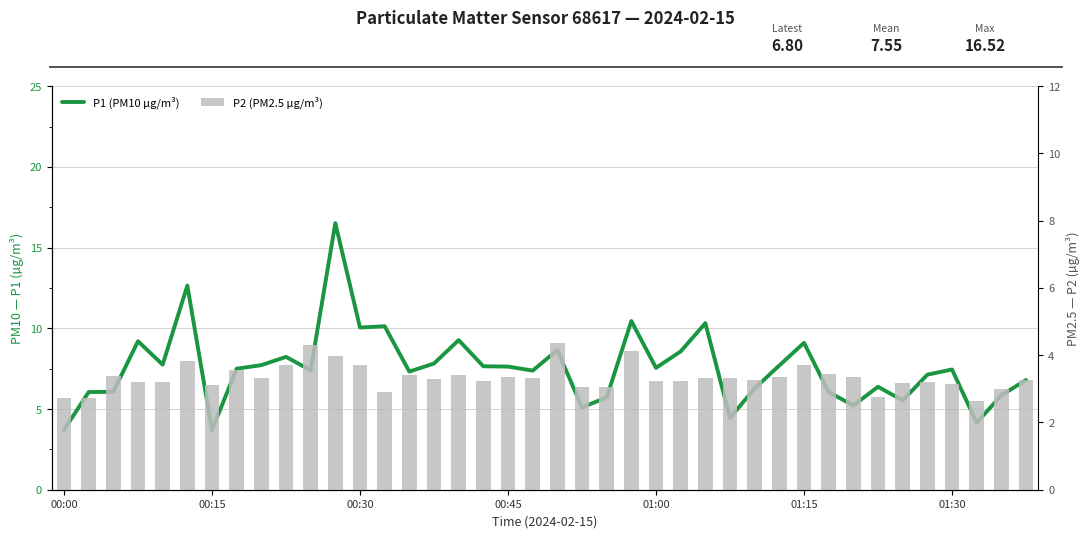

What is the spread (max minus min) of values at 00:30?

6.4